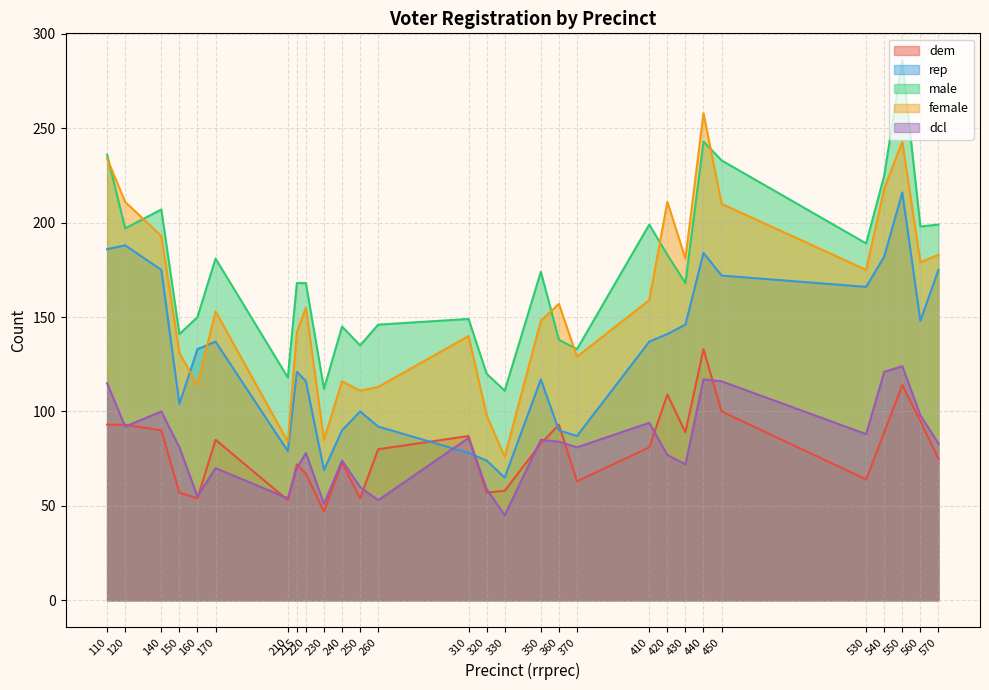

Reading left to right, list all the values displayed in this chart.

dem: 93	93	90	57	54	85	53	72	67	47	73	54	80	87	57	58	83	93	63	81	109	89	133	100	64	89	114	95	75
rep: 186	188	175	104	133	137	79	121	116	69	90	100	92	78	74	65	117	90	87	137	141	146	184	172	166	182	216	148	175
male: 236	197	207	141	150	181	118	168	168	112	145	135	146	149	120	111	174	138	133	199	183	168	243	233	189	225	286	198	199
female: 234	211	193	131	114	153	84	142	155	85	116	111	113	140	98	76	148	157	129	159	211	181	258	210	175	218	243	179	183
dcl: 115	92	100	81	55	70	54	70	78	51	74	60	53	86	59	45	85	84	81	94	77	72	117	116	88	121	124	98	83